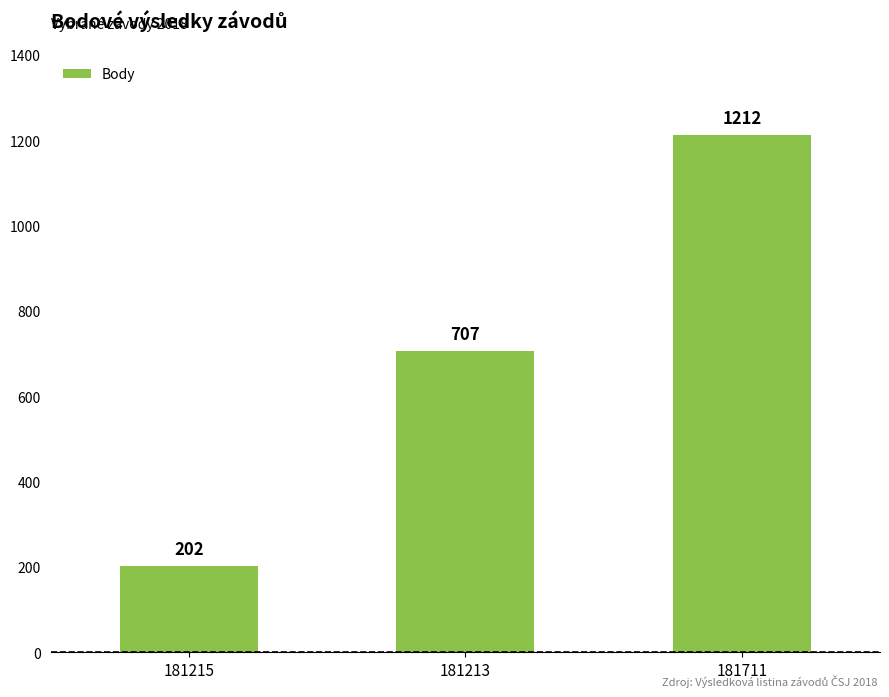

What is the greatest value displayed?

1212